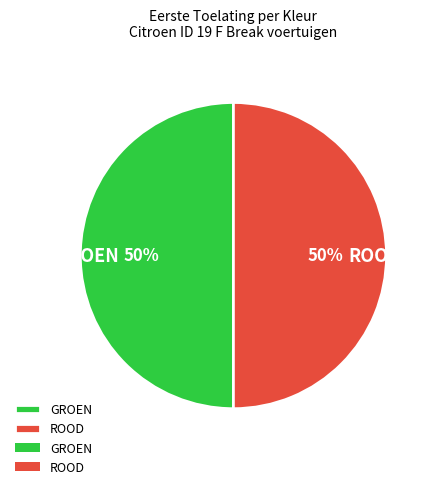

What is the ratio of the value at ROOD to the value at GROEN?

1.0